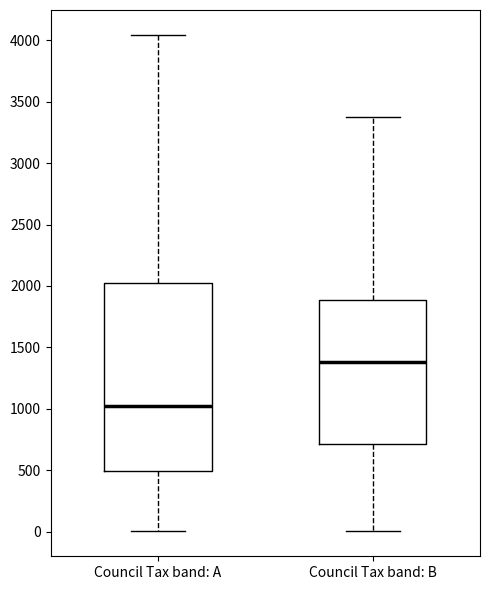

Where does the lower whisker of the box for Council Tax band: B end on the y-axis? The values are not printed on the chart, so give them approximately, as read against the axis.

0